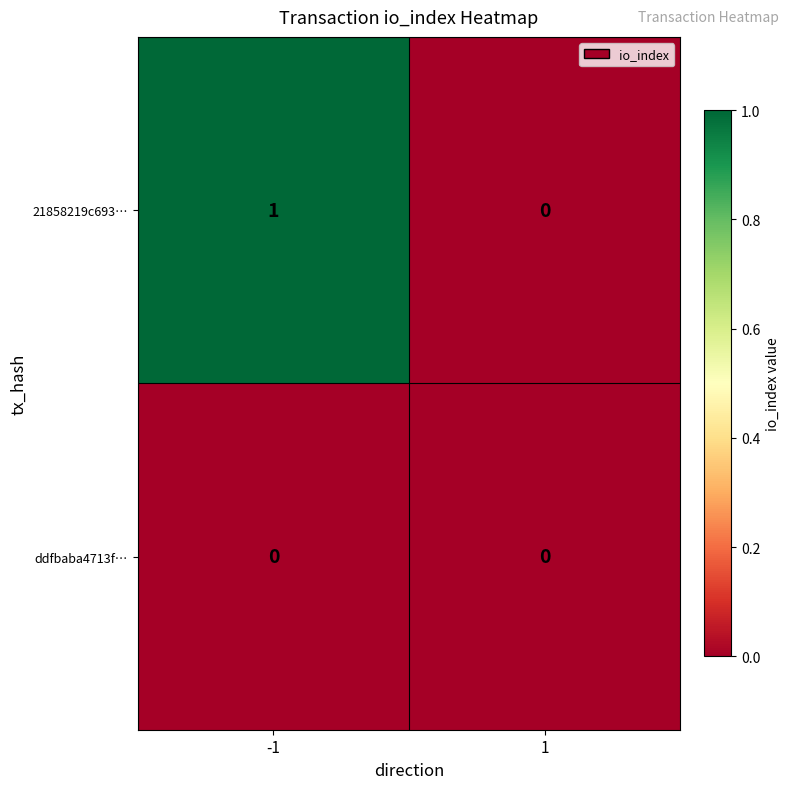

Reading left to right, transcribe all the data shown in this chart.

21858219c693…: -1=1	1=0
ddfbaba4713f…: -1=0	1=0